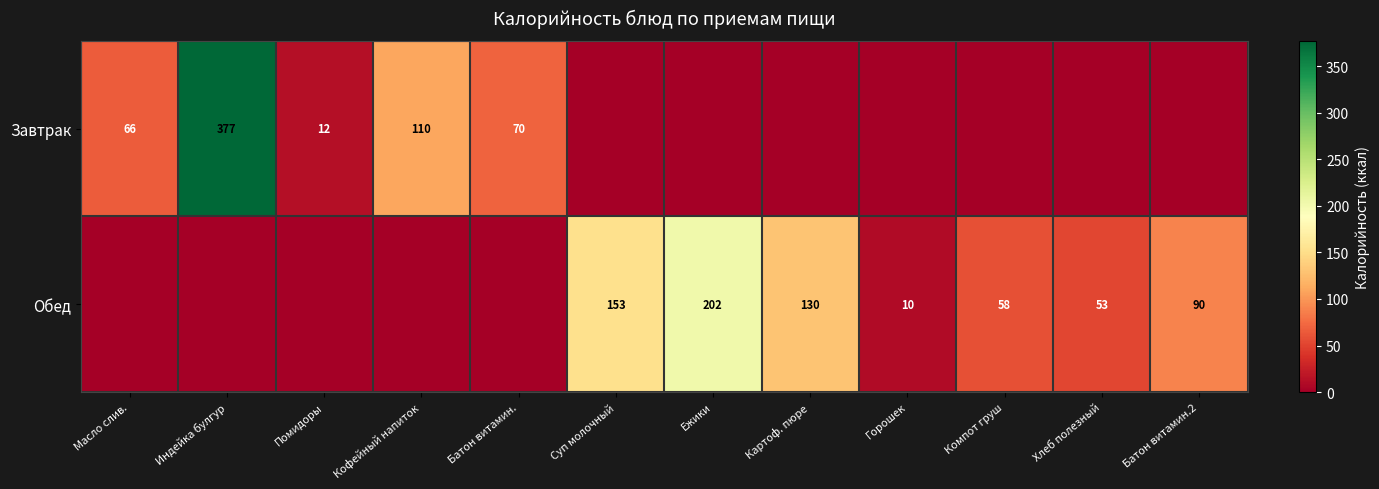

What is the maximum value shown in the chart?

377.0